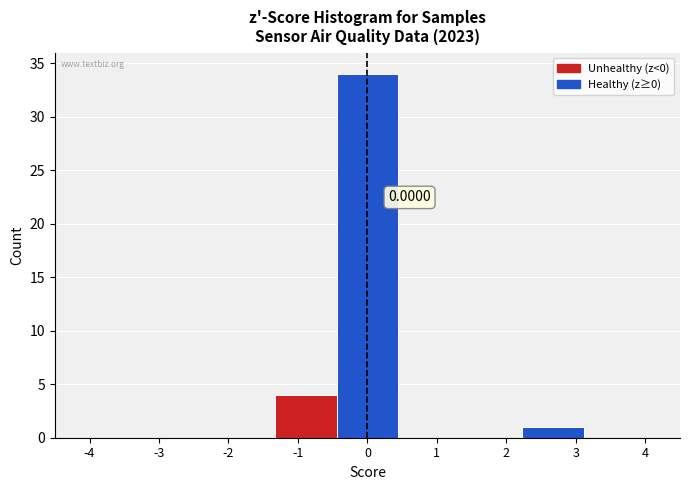

Over which range of the x-axis is the bar tallest?

-0.4 to 0.4